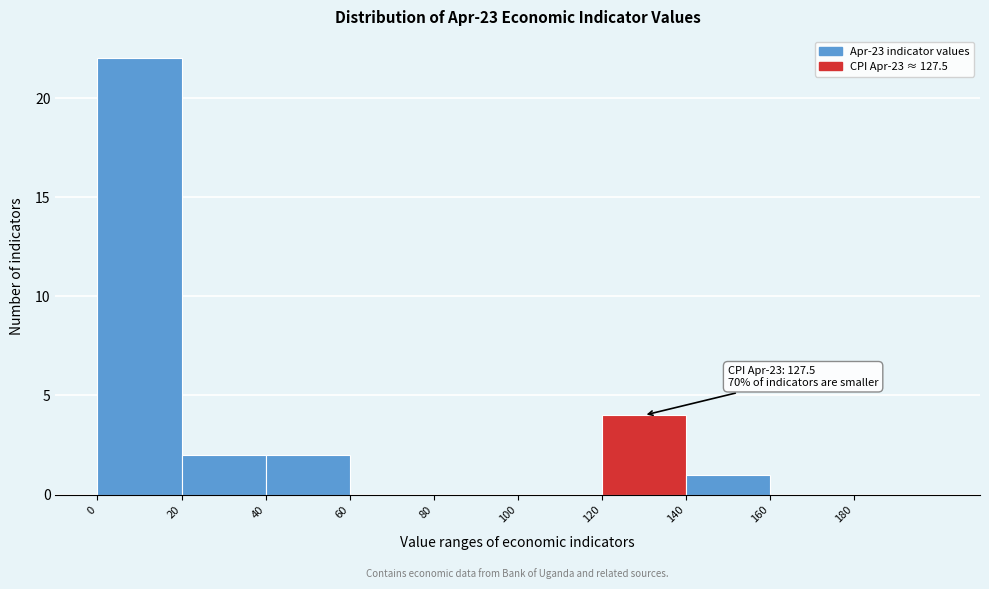

Which range on the x-axis has the tallest bar?

0 to 20